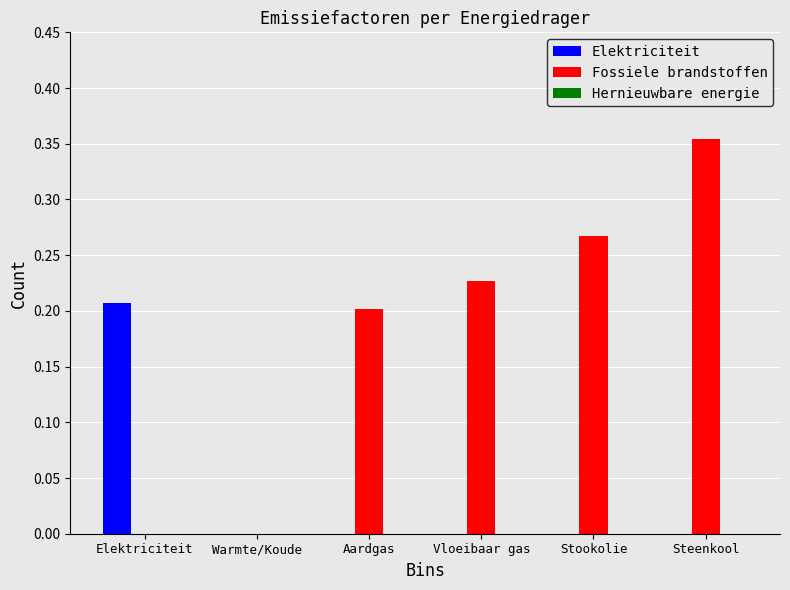

How many groups of bars are there?

6